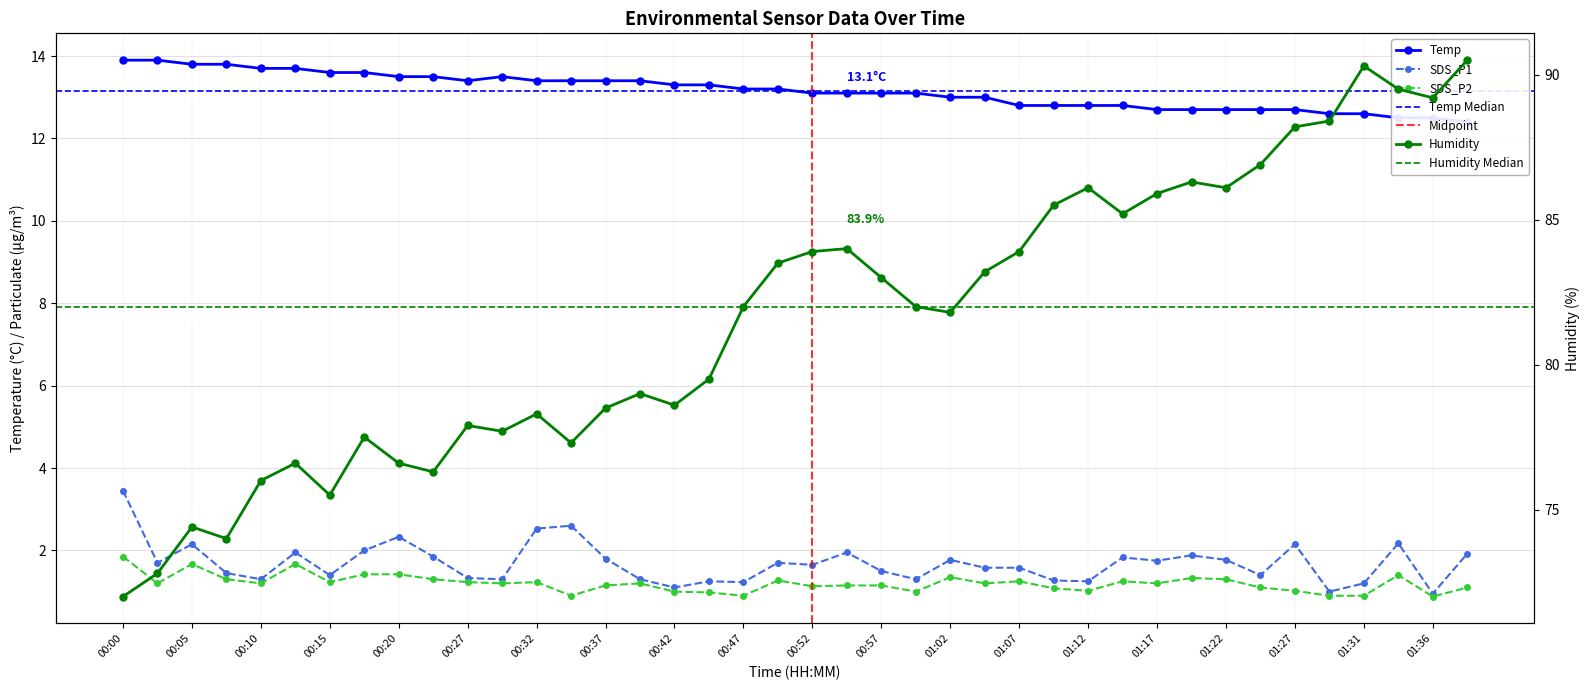

True or false: SDS_P1 has a value of 1.8 at 00:15.

False